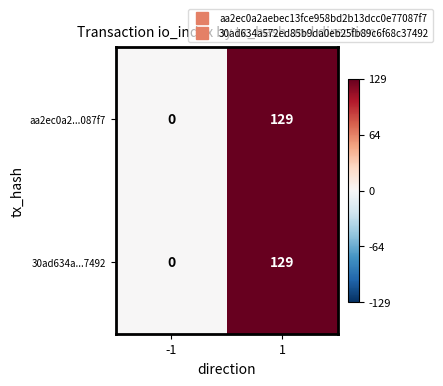

How many distinct data groups are displayed?

2